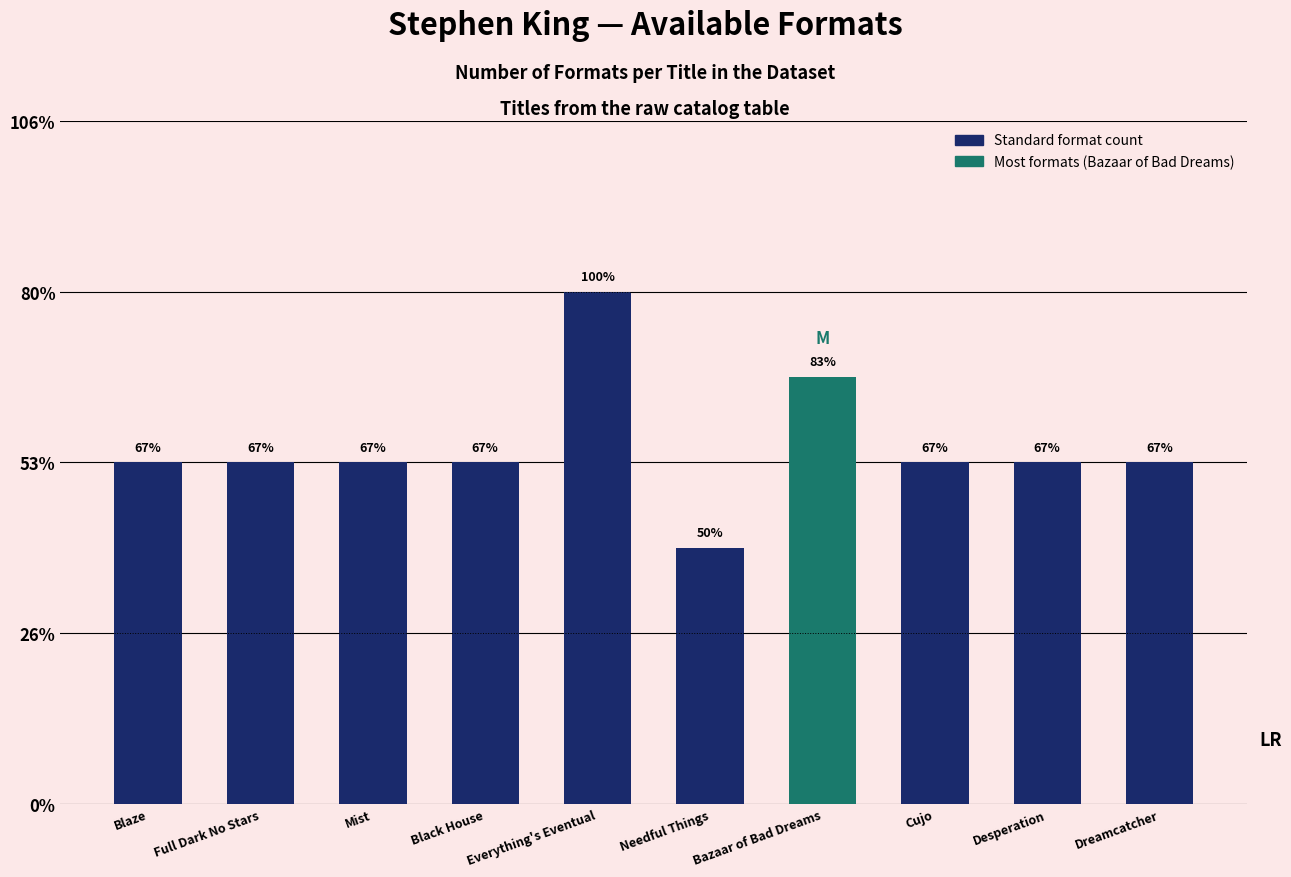

Are the bars horizontal?

No